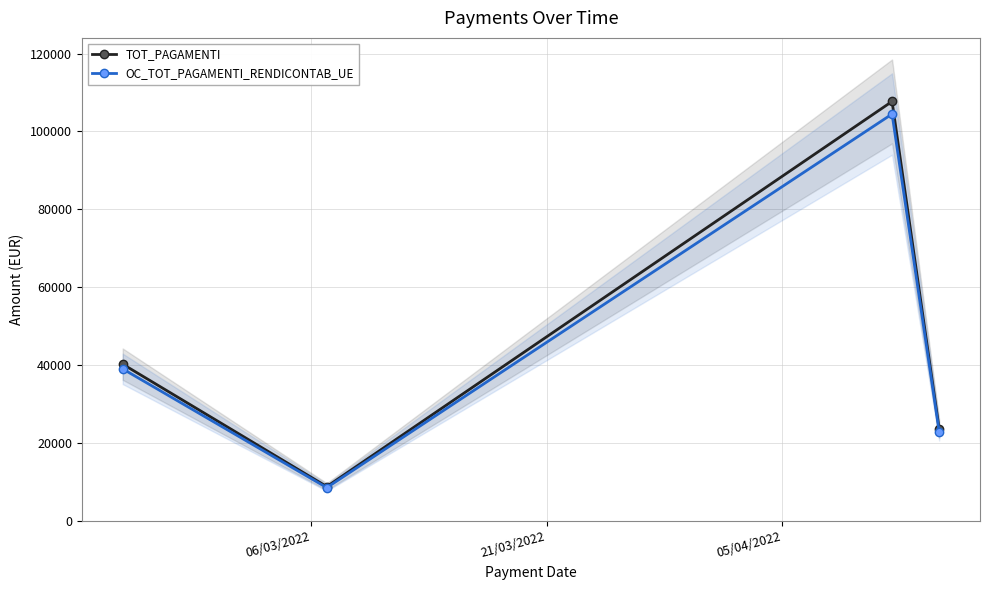

What is the highest value of the OC_TOT_PAGAMENTI_RENDICONTAB_UE series?

104474.9